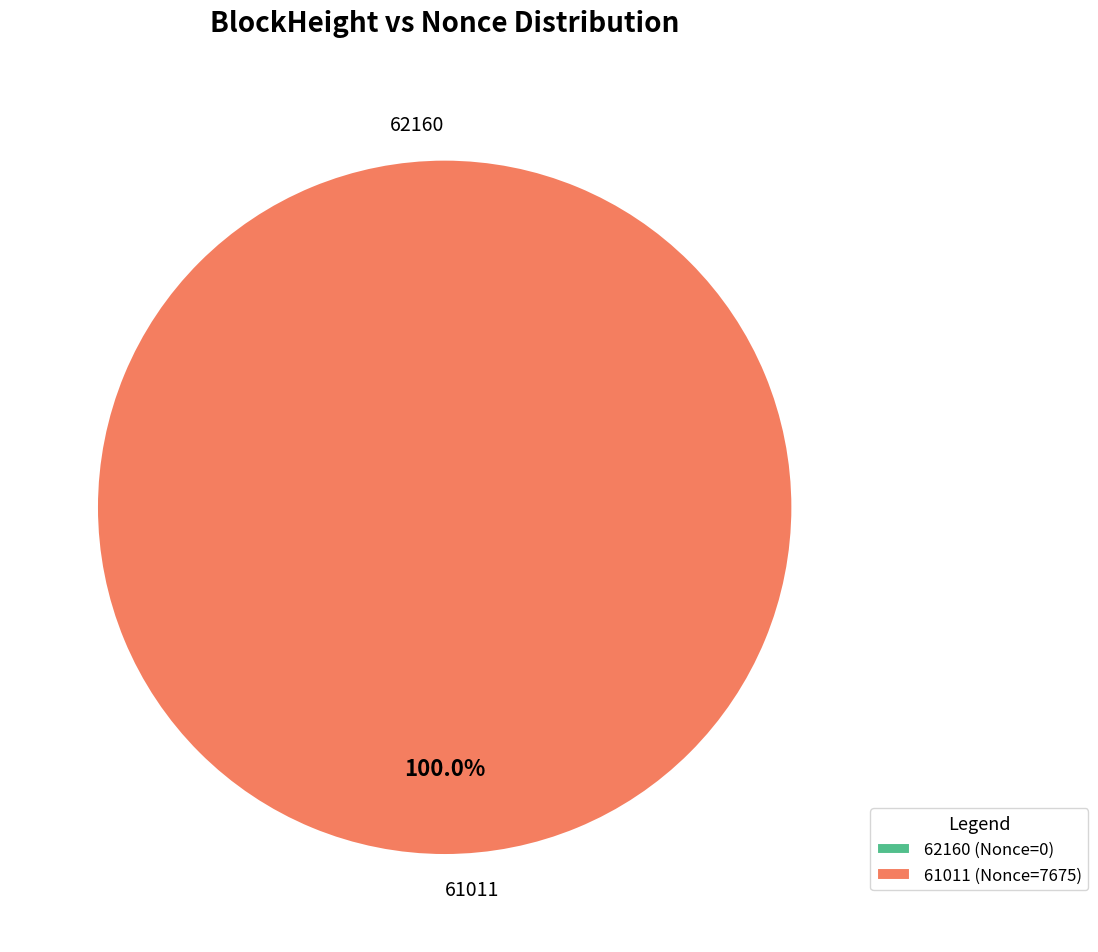

To the nearest percent, what is the average slice percentage?

50%